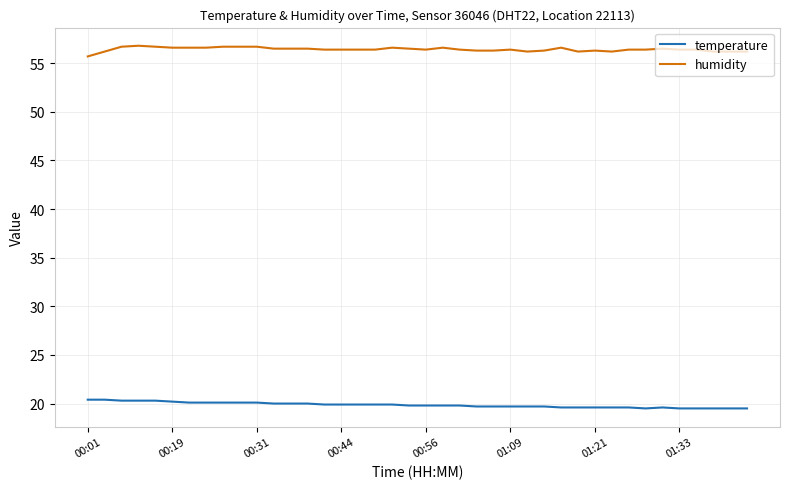

True or false: humidity and temperature cross at least once.

False